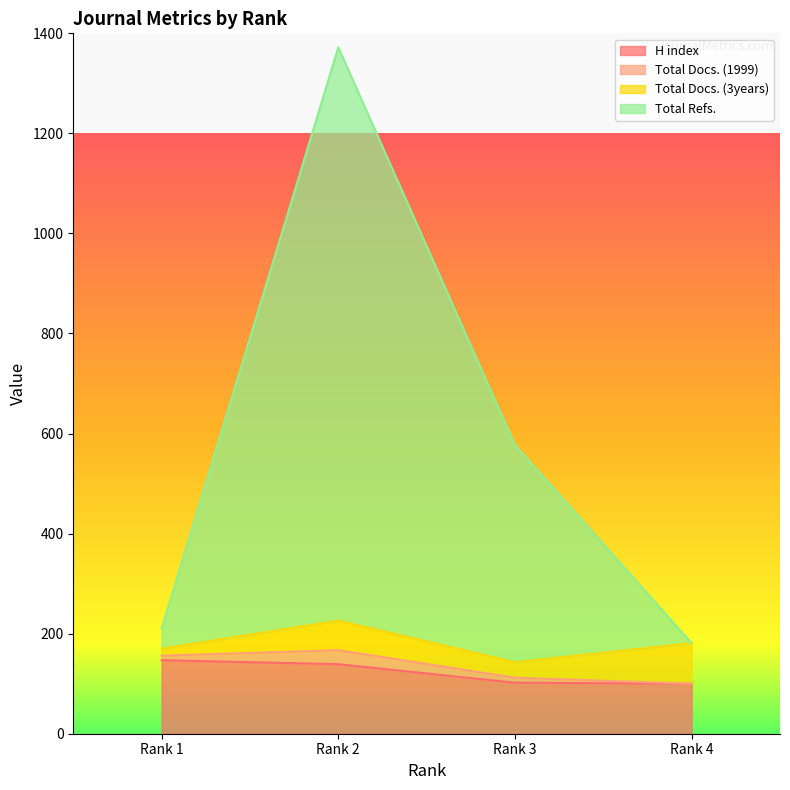

How many lines are shown in the chart?

4